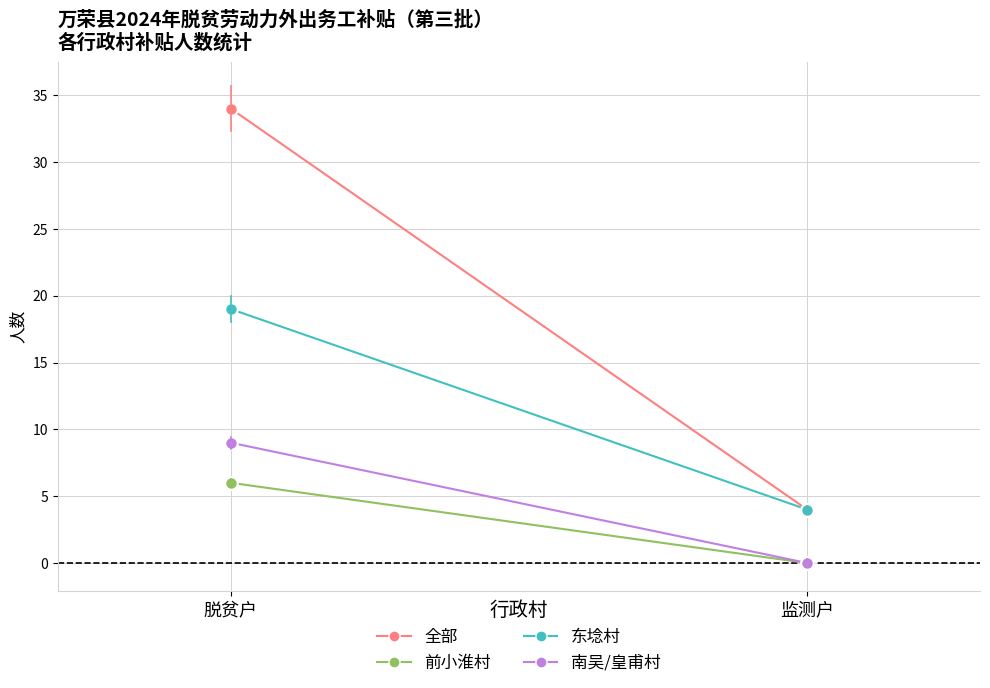

How many series are shown in this chart?

4